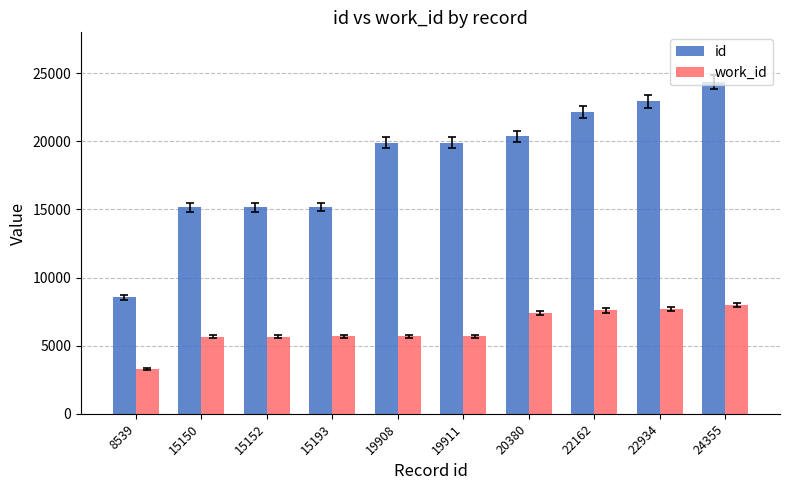

What are all the series names shown in the legend?

id, work_id